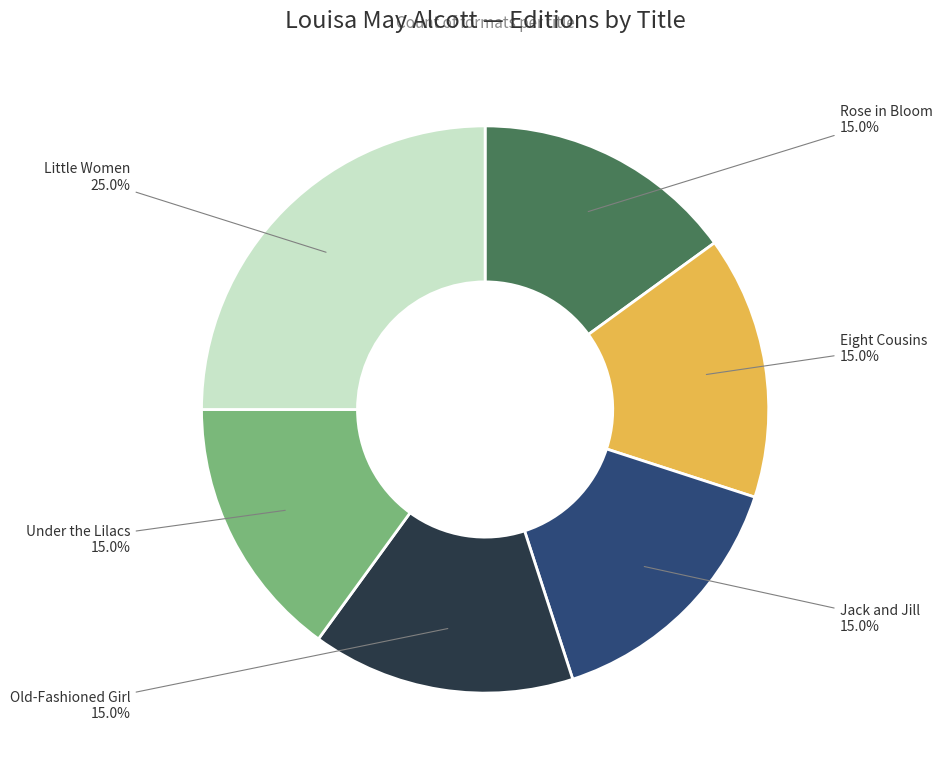

Does any single category account for the majority?

No